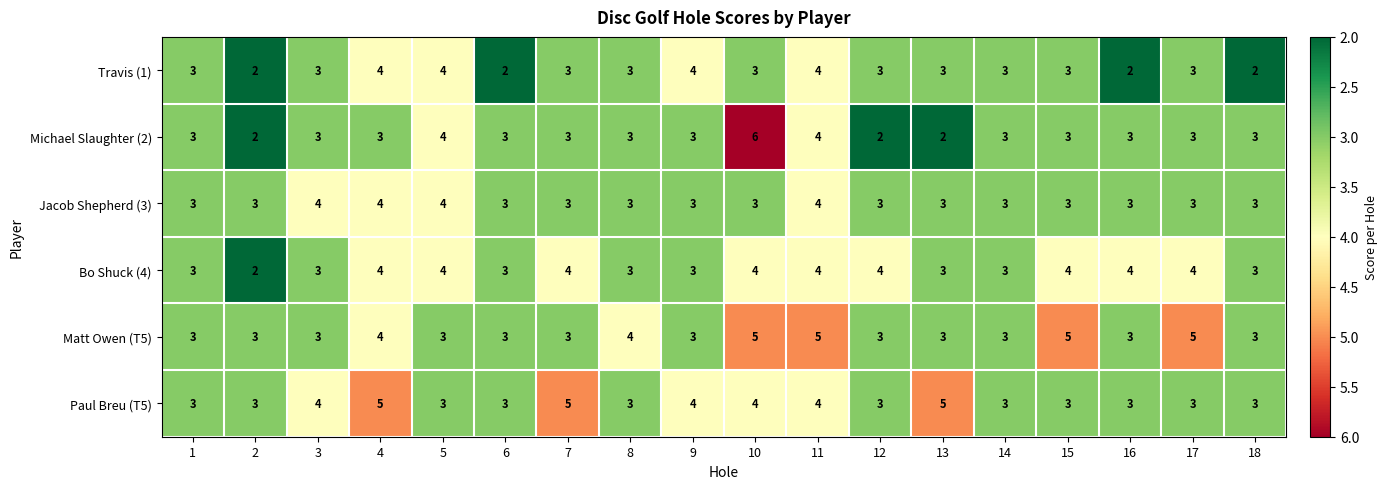

What is the total value across all series at 5?

22